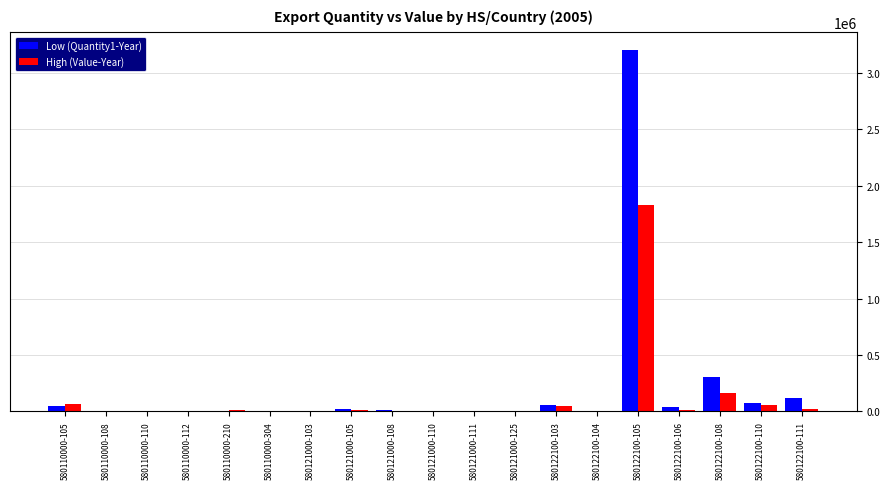

At which label is High (Value-Year) closest to 914884?

580122100-108